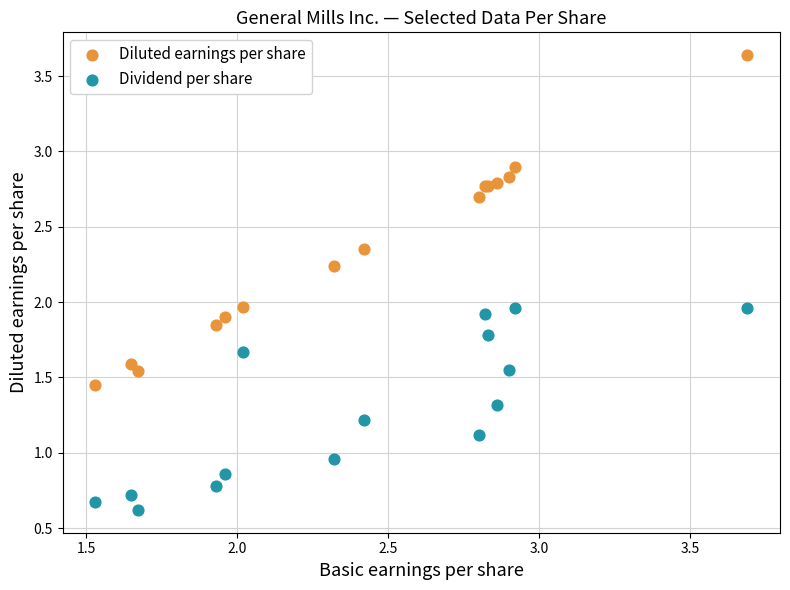

Which series reaches the maximum Y coordinate?

Diluted earnings per share